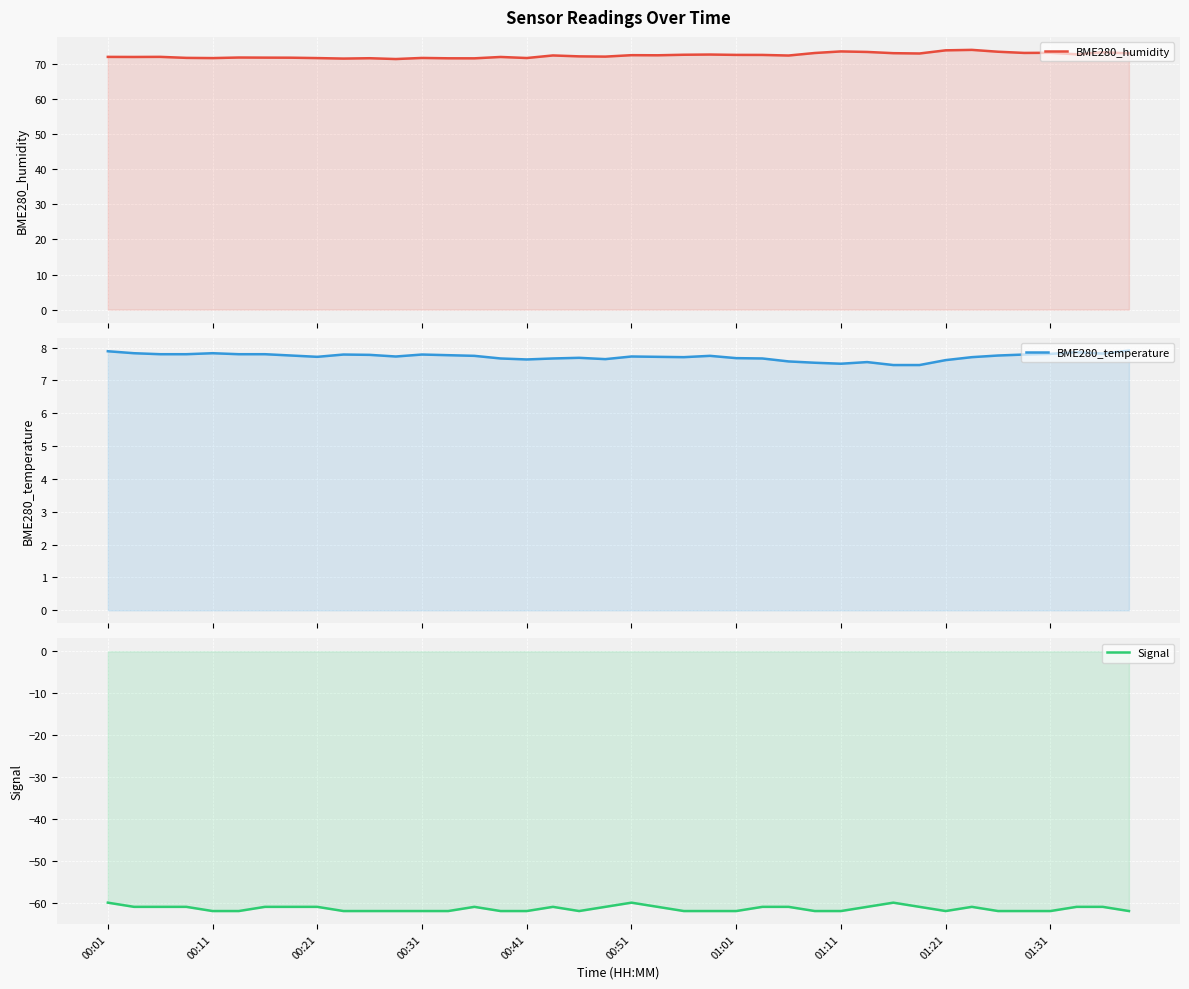

How many BME280_temperature values are between 7 and 8?

40